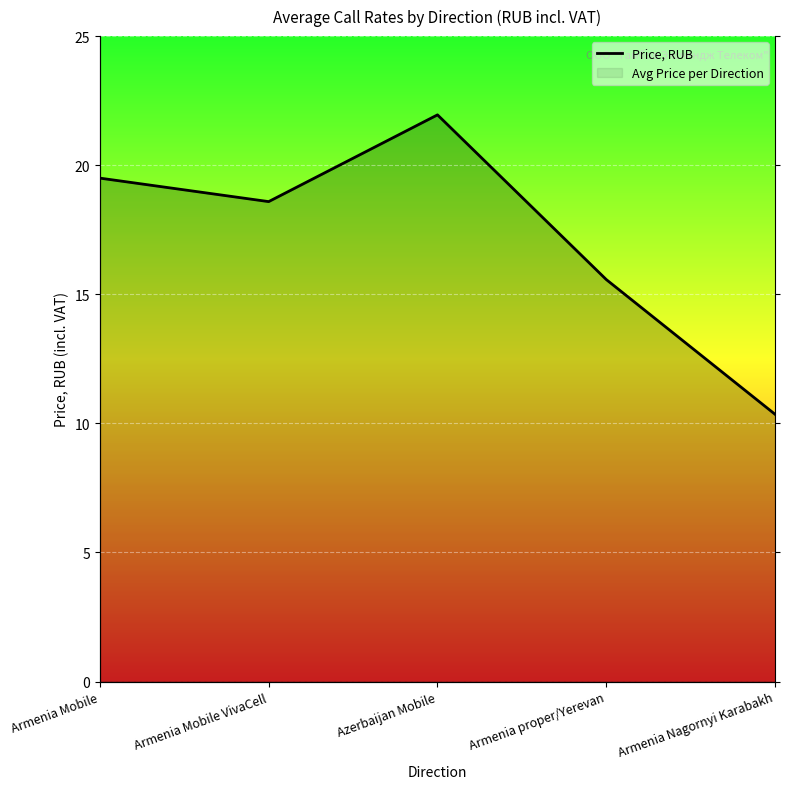

At which category does the chart reach its peak across all series?

Azerbaijan Mobile